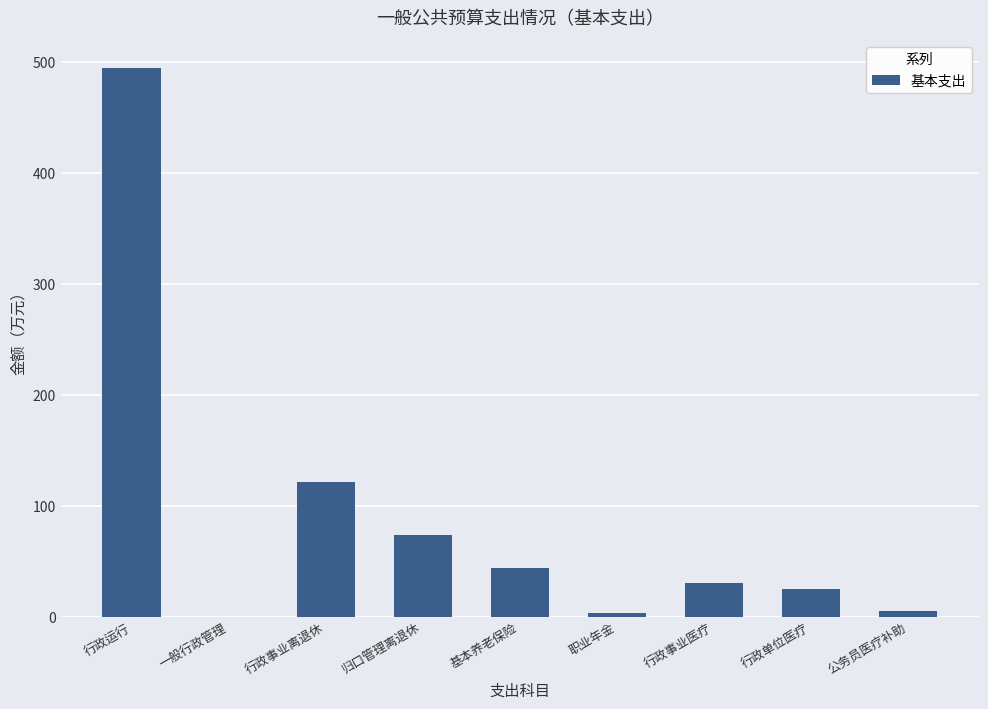

At which label is the value closest to 247?

行政事业离退休